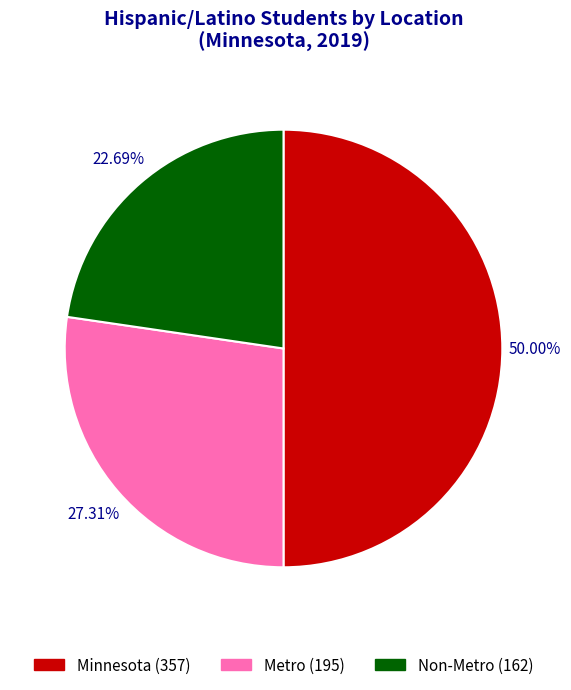

How many slices are in this pie chart?

3